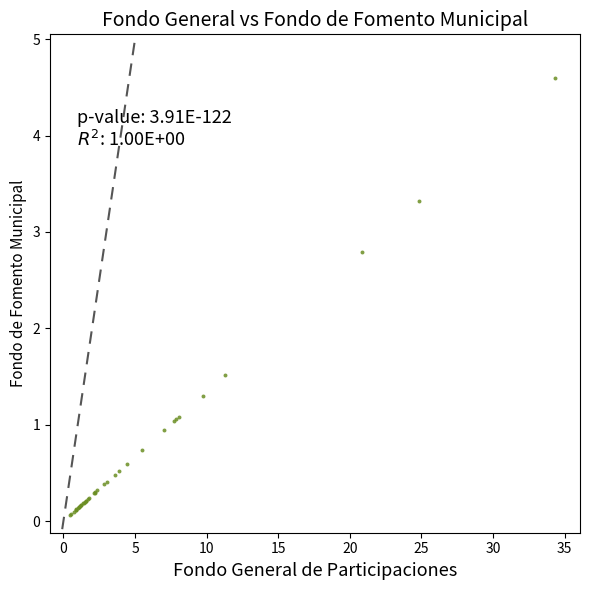

What Y value in the scatter plot is closest to 2?

1.5